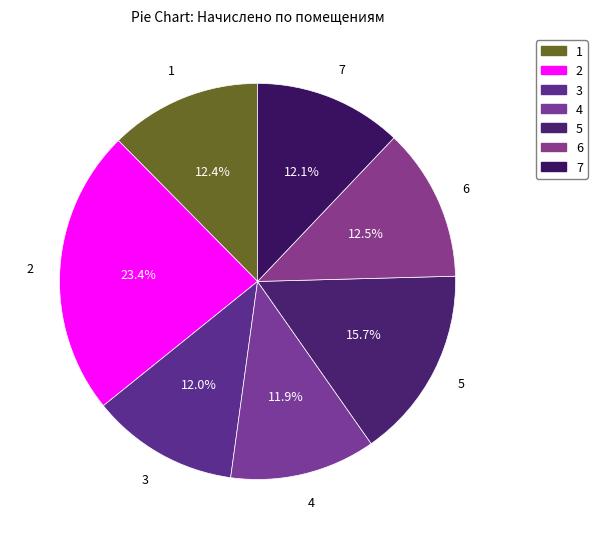

What is the ratio of the value at 6 to the value at 1?

1.0